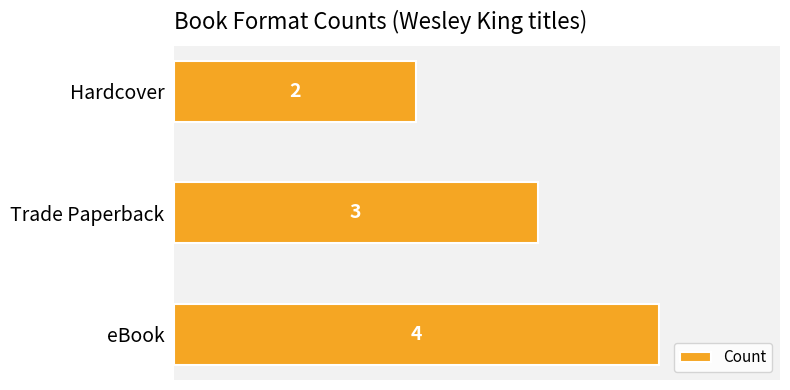

Are the bars horizontal?

Yes